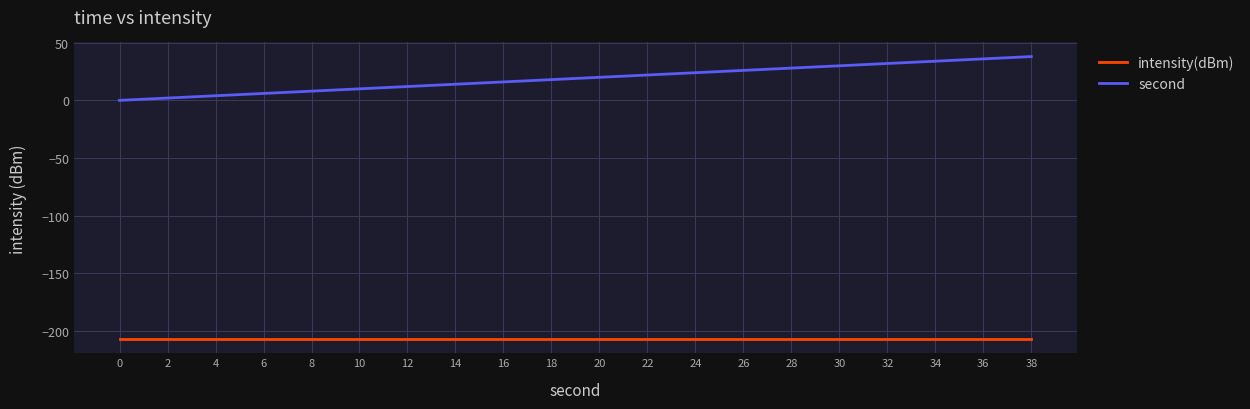

Which series has the largest range (max minus min)?

second